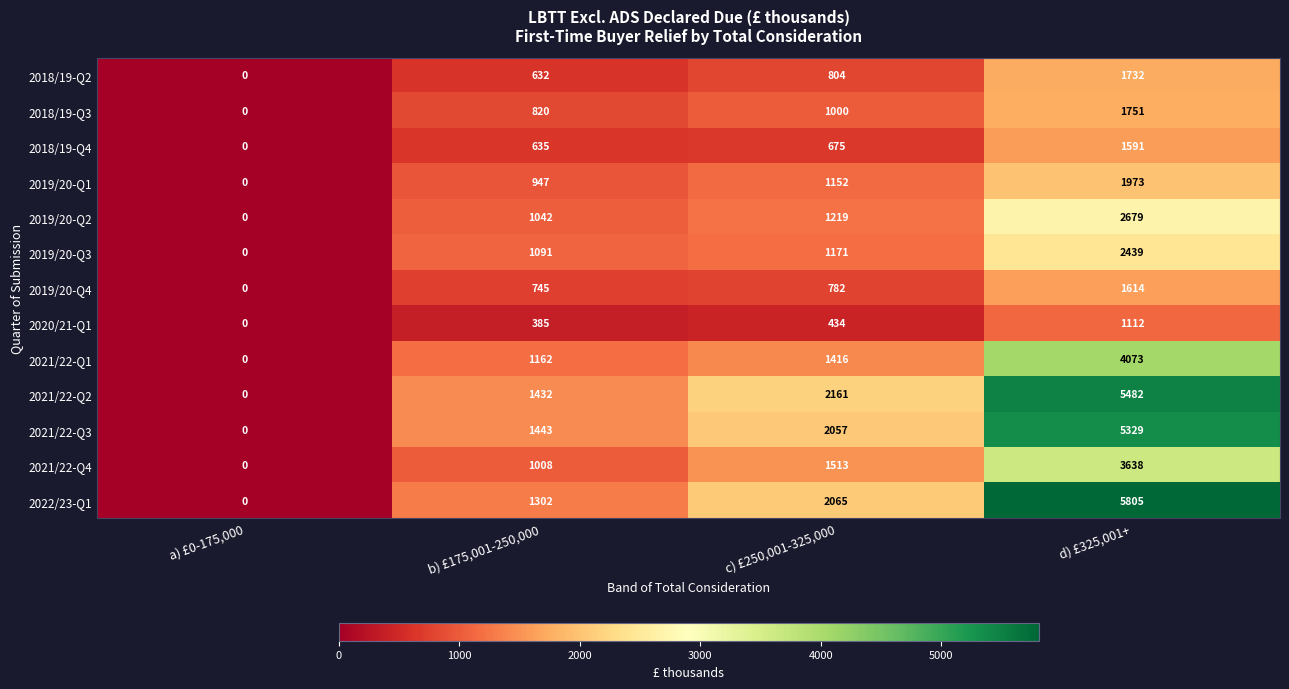

True or false: 2019/20-Q1 has a value of 1543 at b) £175,001-250,000.

False